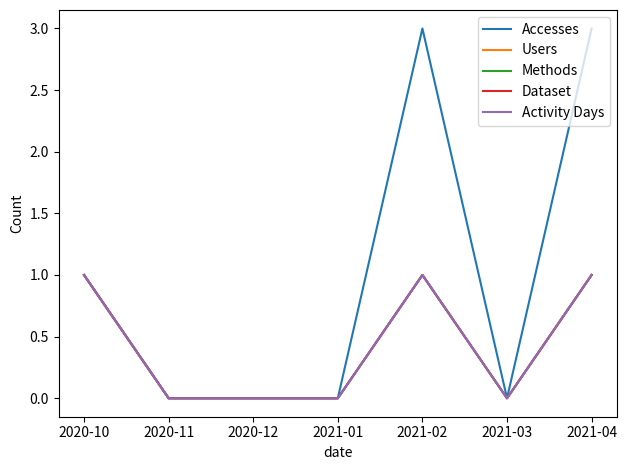

At how many categories does at least one series exceed 0?

3